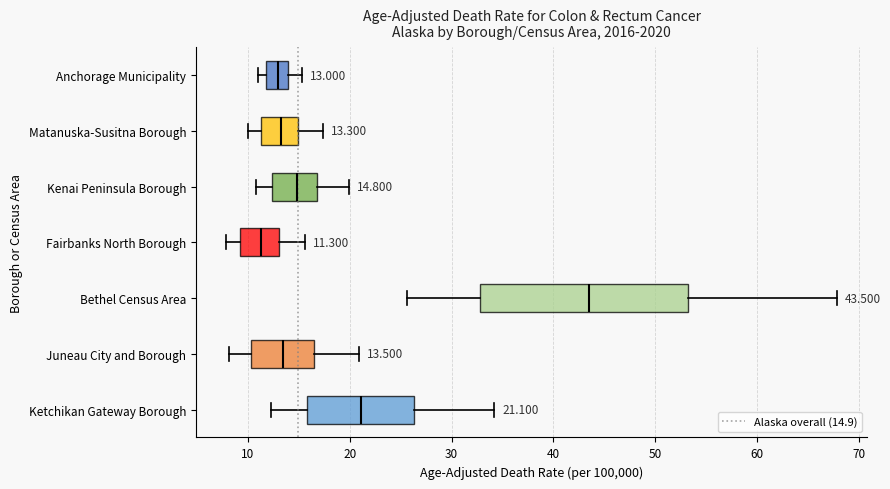

Which box has the furthest to the left median line?

Fairbanks North Borough